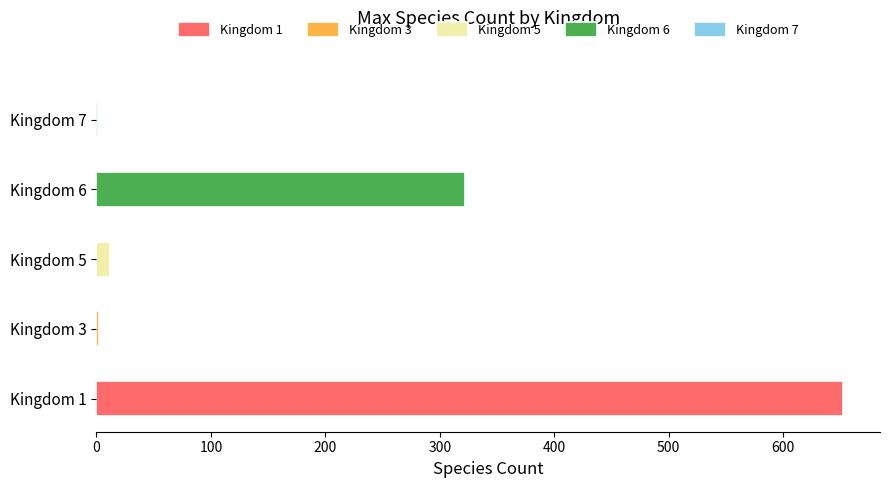

True or false: 6 has a value of 154 at 12.

False